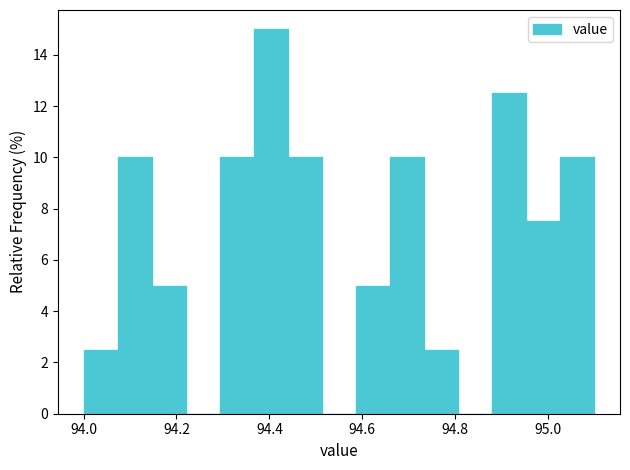

Around what value on the x-axis is the tallest bar? Give the approximate position of its centre, as read against the axis.

94.40